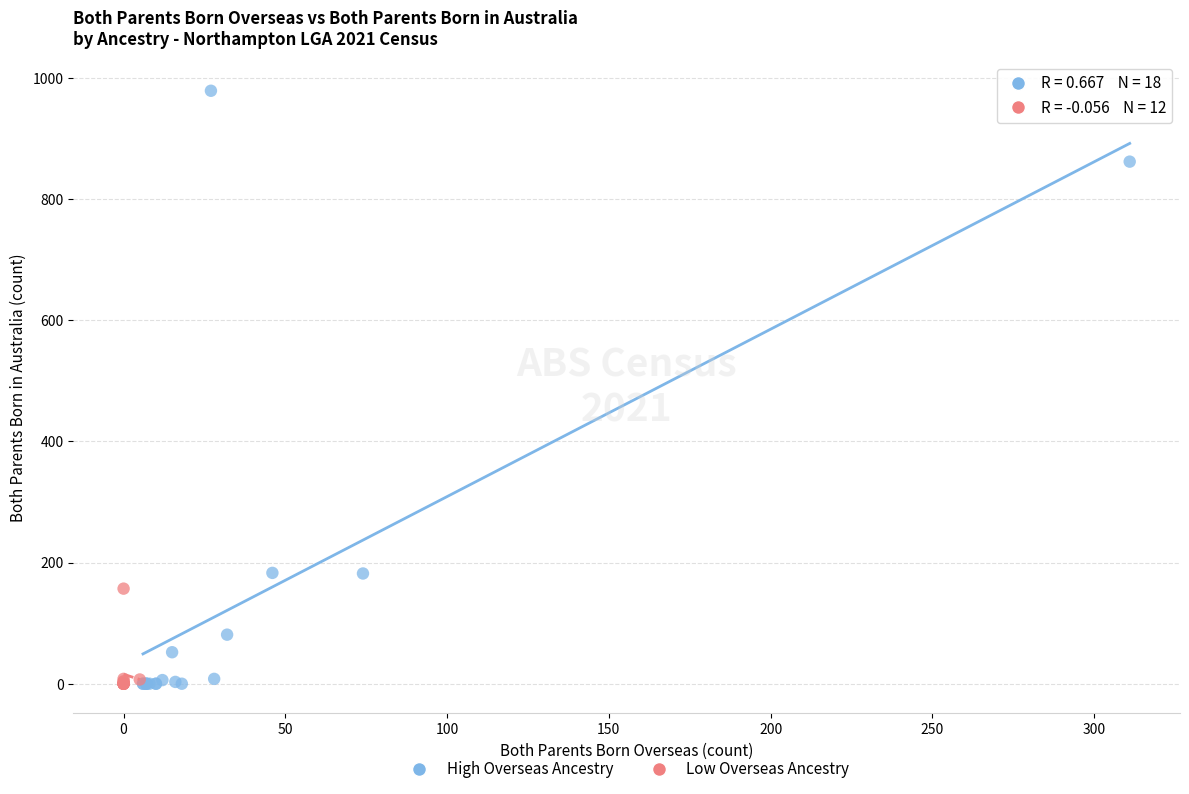

Which series reaches the maximum Y coordinate?

High Overseas Ancestry